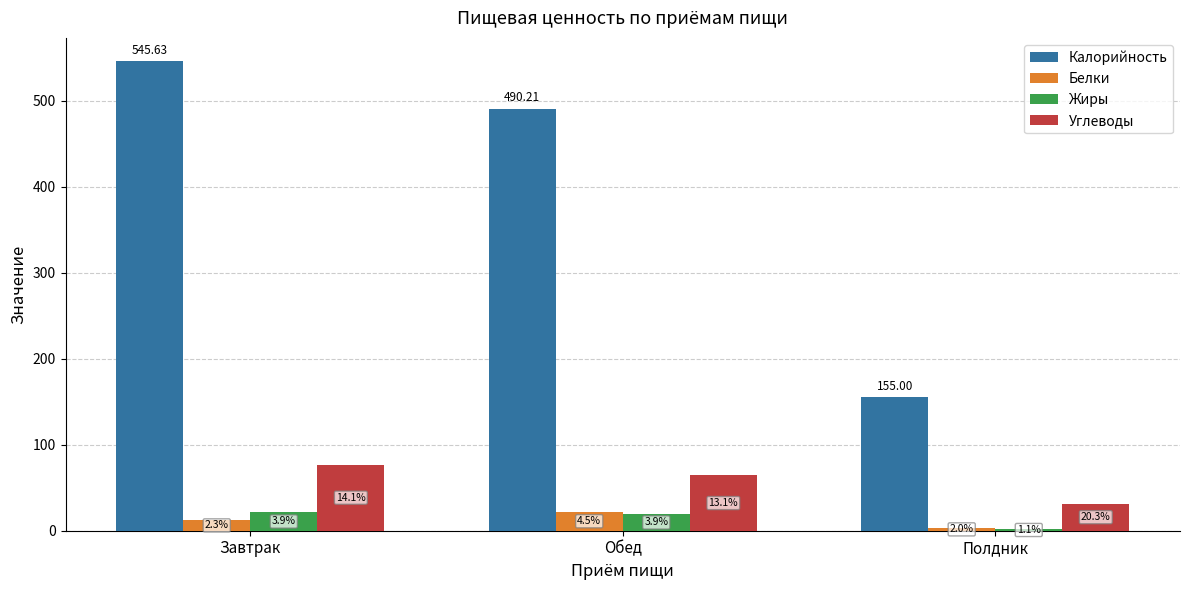

What are all the series names shown in the legend?

Калорийность, Белки, Жиры, Углеводы